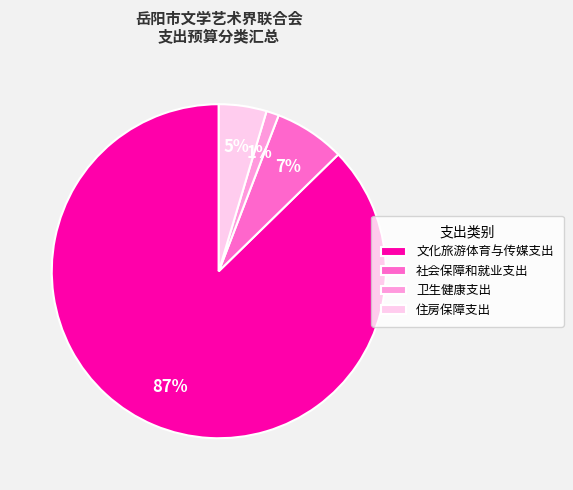

Count the number of slices in the pie.

4